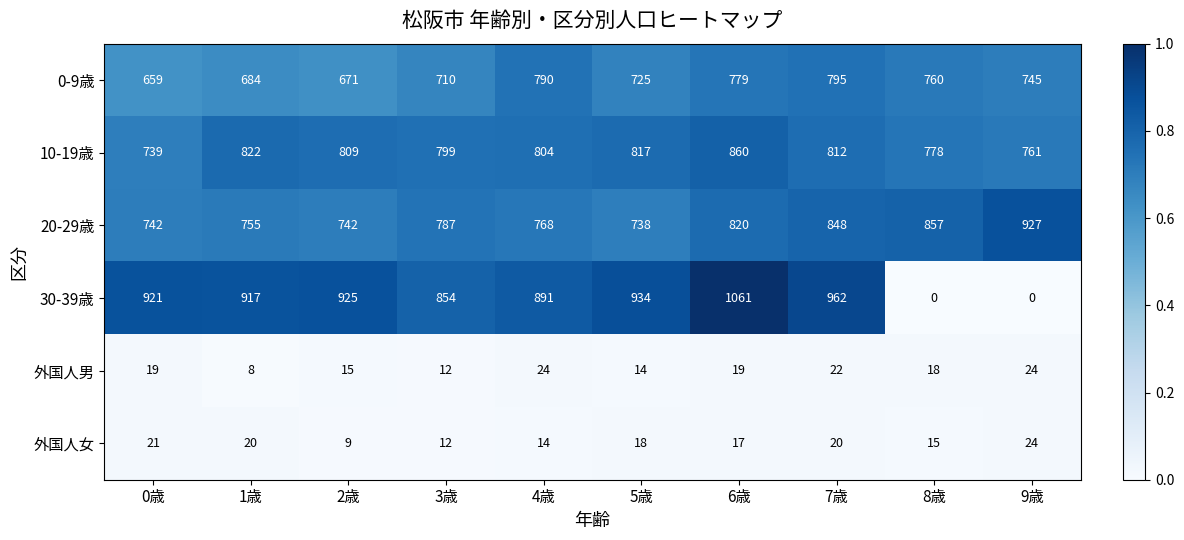

Which series has the largest total across all categories?

10-19歳